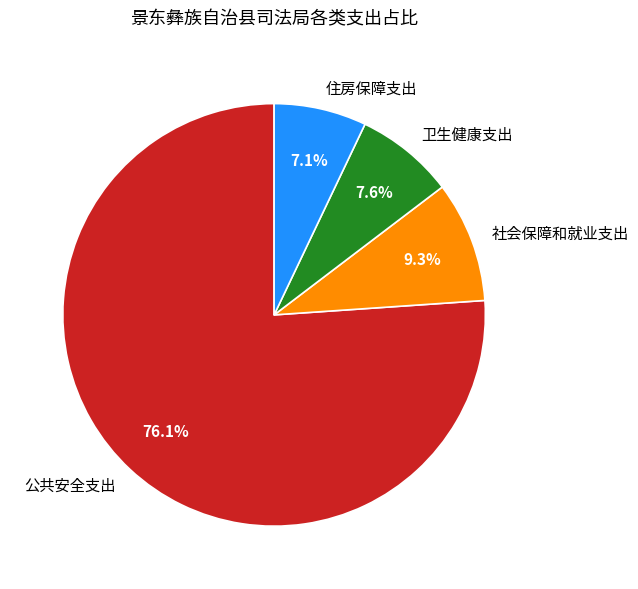

Between 卫生健康支出 and 社会保障和就业支出, which is larger?

社会保障和就业支出